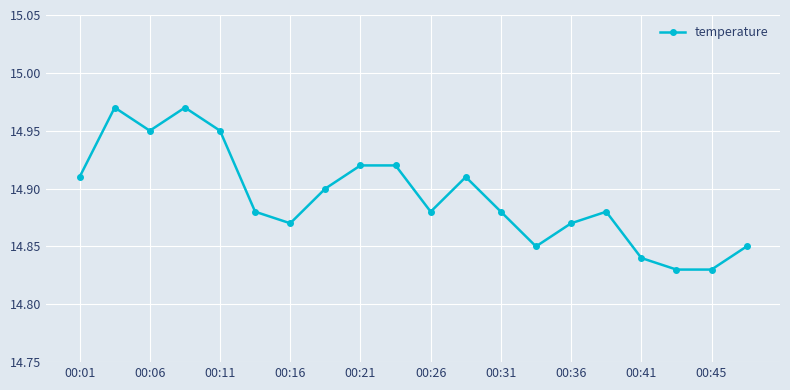

True or false: there are more than 1 points higher than both neighbors.

True